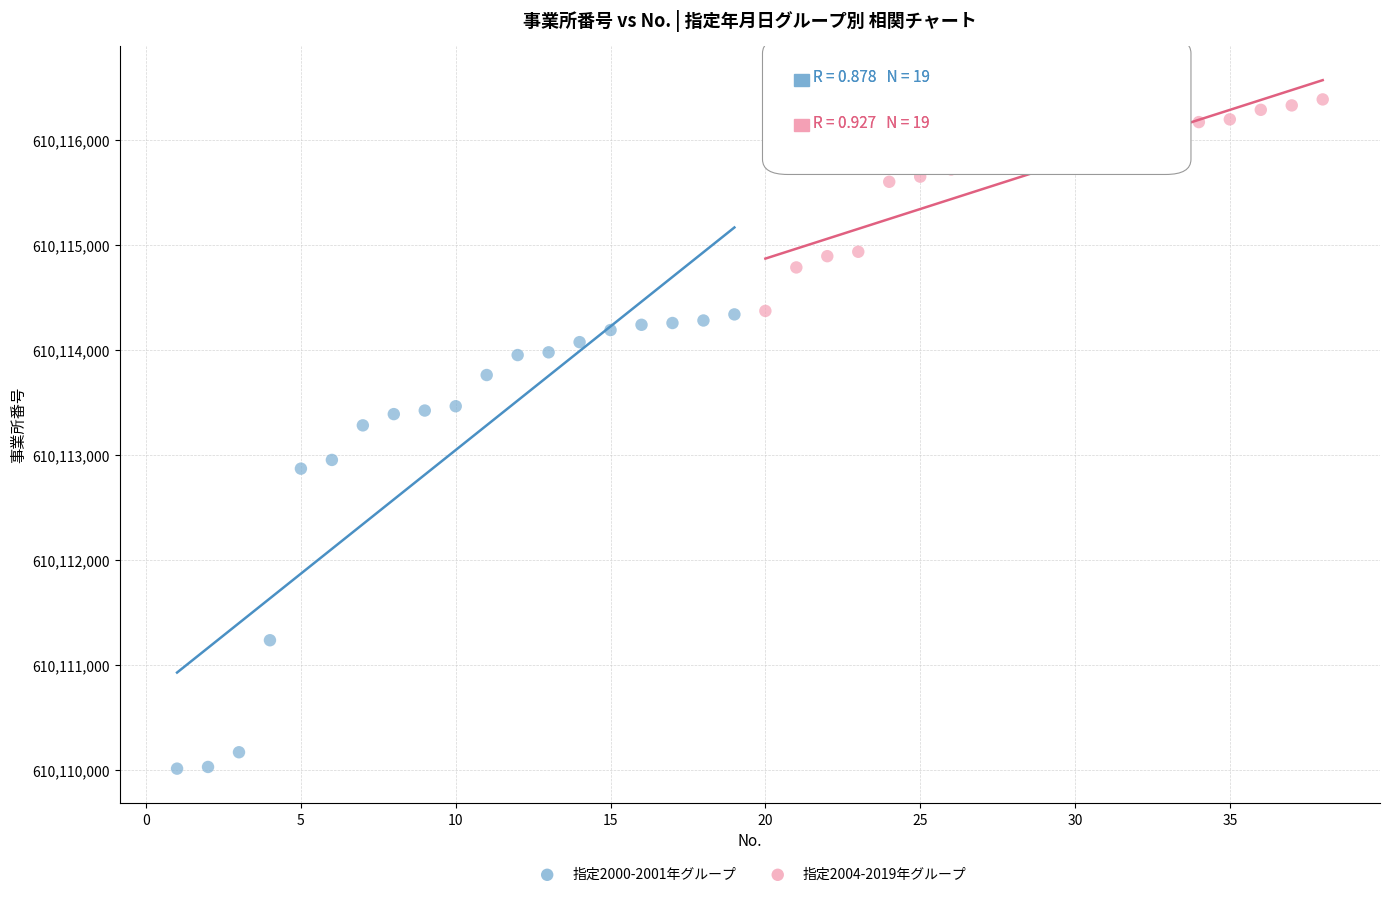

Which series reaches the maximum Y coordinate?

指定2004-2019年グループ